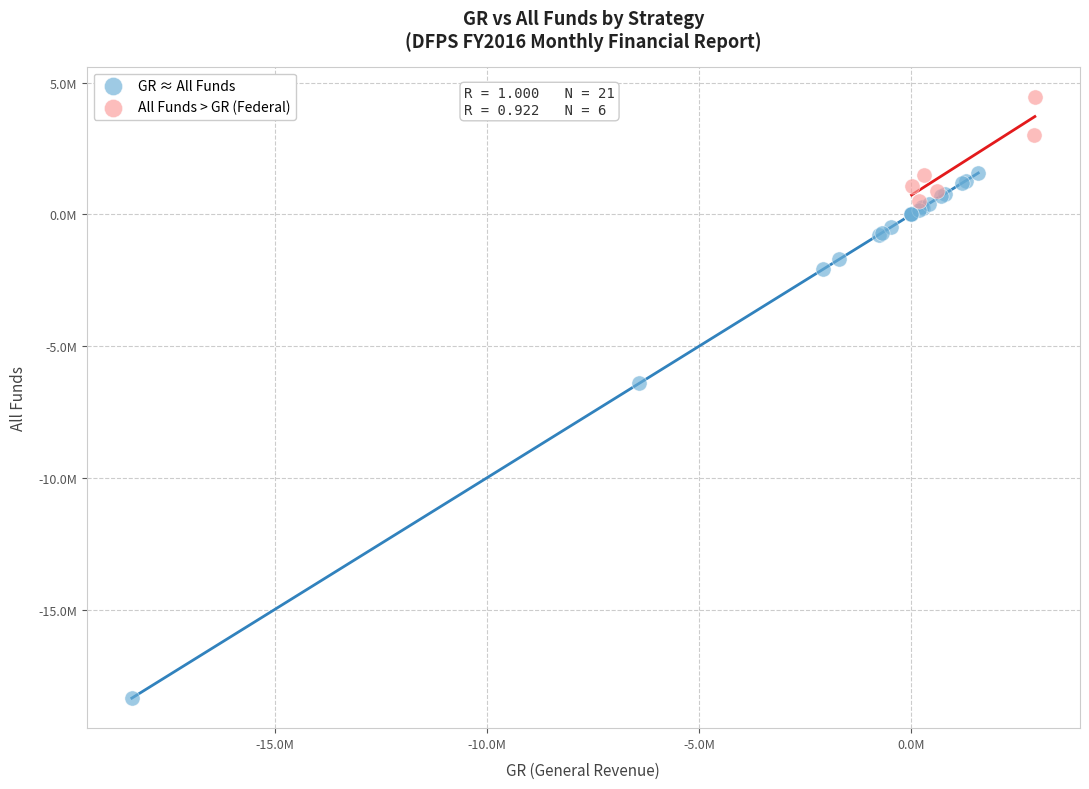

Which series contains the highest Y value?

All Funds > GR (Federal)